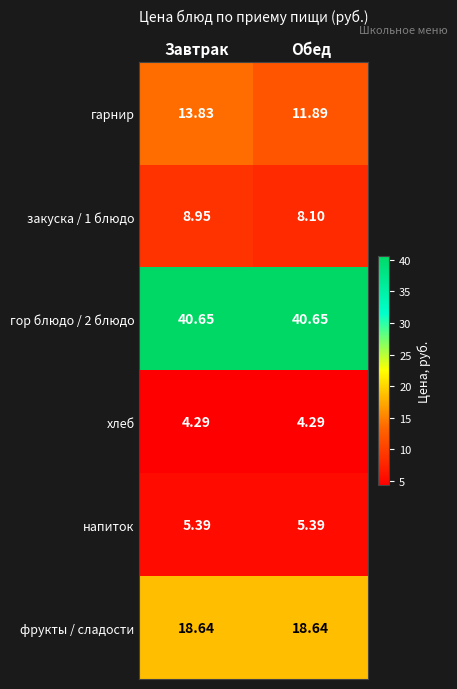

At Обед, list the series in order from smallest to largest.

хлеб, напиток, закуска / 1 блюдо, гарнир, фрукты / сладости, гор блюдо / 2 блюдо